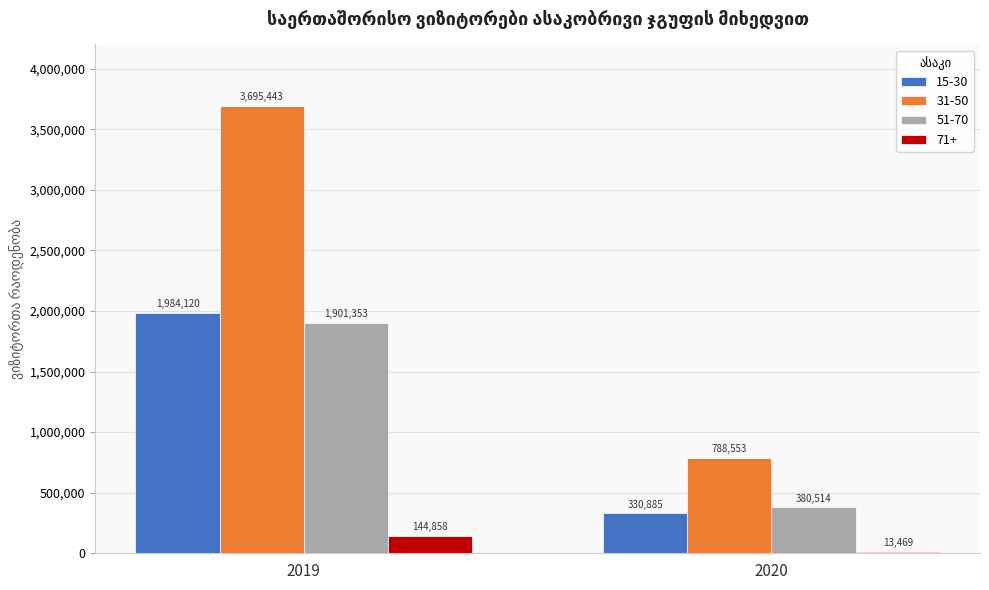

Which category has the lowest value in the 15-30 series?

2020